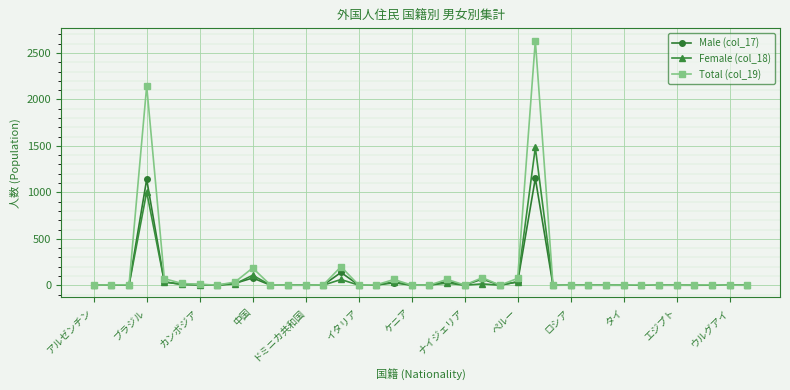

List the series in order of their peak value, highest first.

Total (col_19), Female (col_18), Male (col_17)